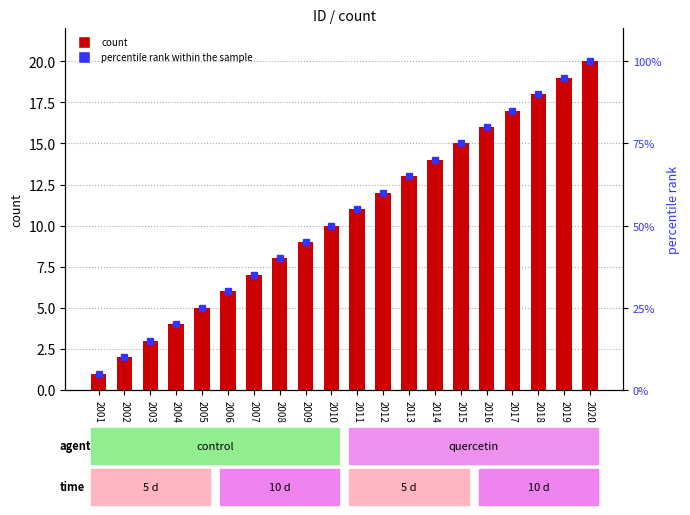

The value of percentile rank within the sample at 2011 is 83. True or false?

False